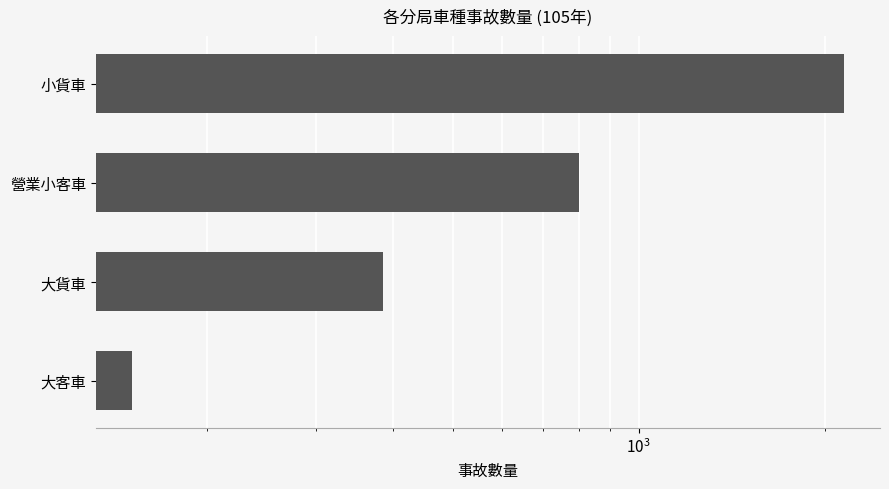

Are the bars horizontal?

Yes